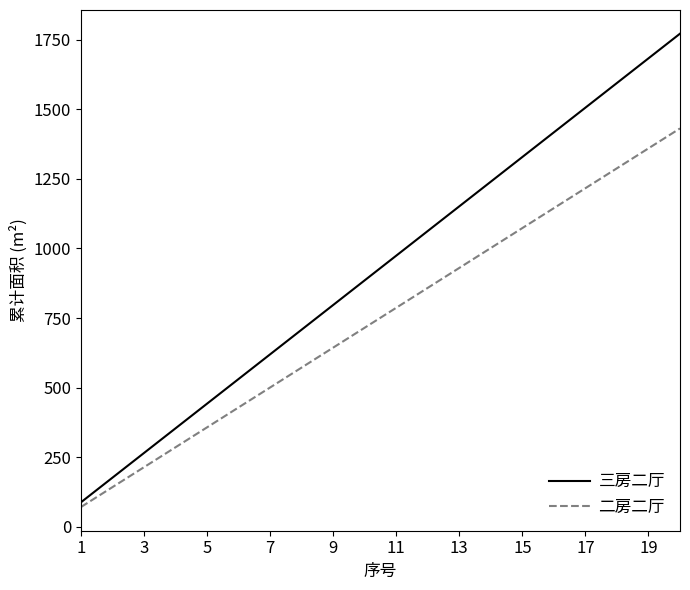

What is the greatest value displayed?

1771.2